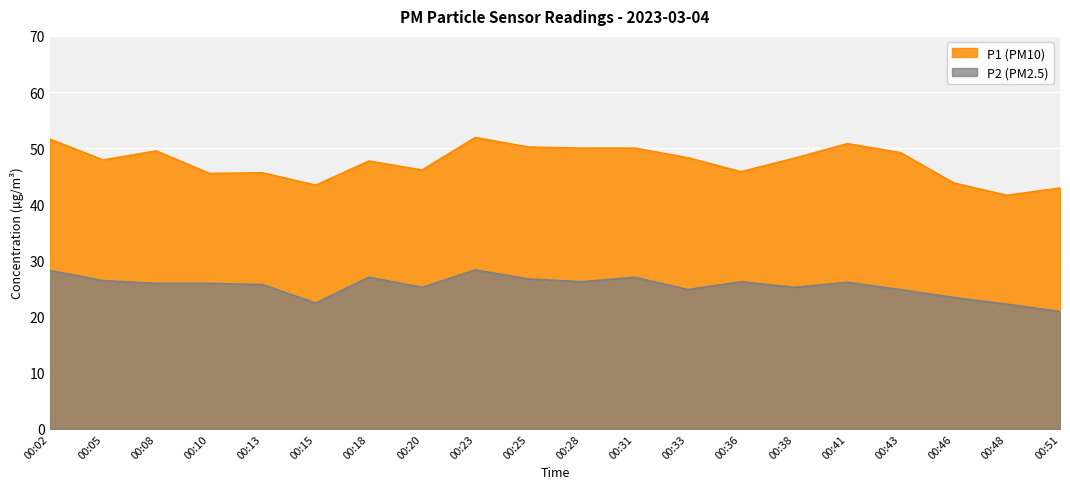

True or false: P2 has a value of 9.9 at 00:46.

False